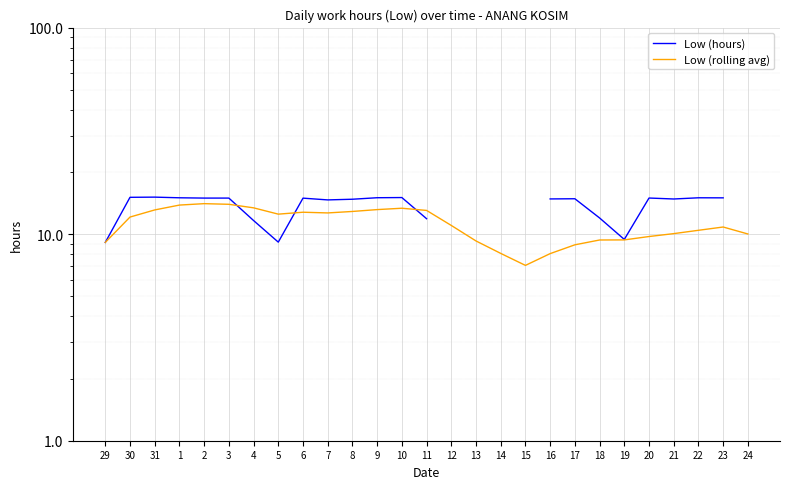

Which label corresponds to the smallest value in the chart?

15